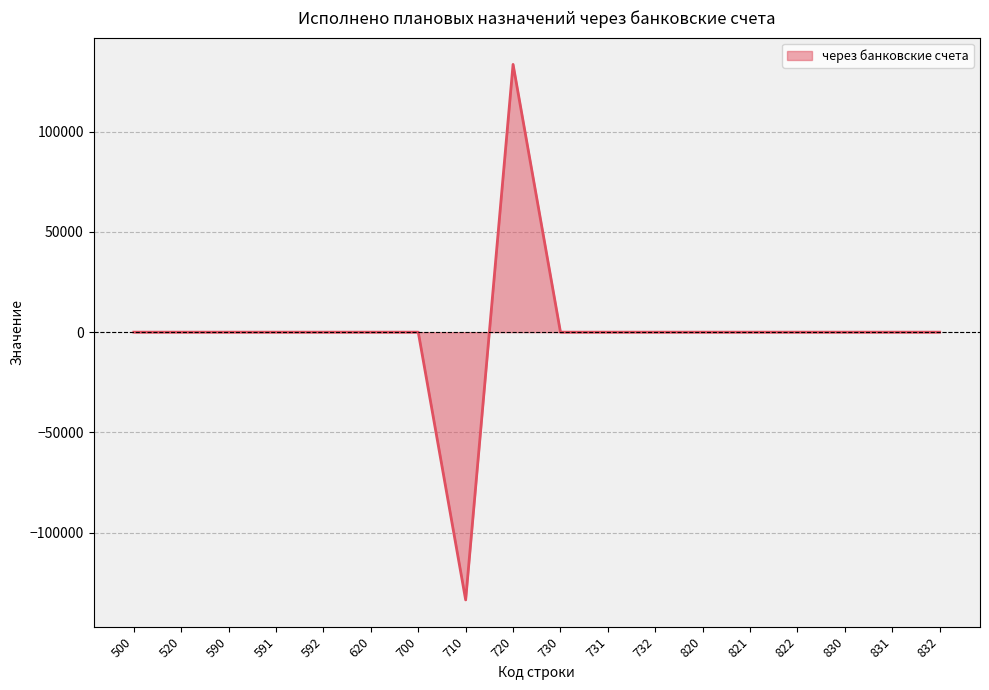

Where is the data nearest to the value 0?

500